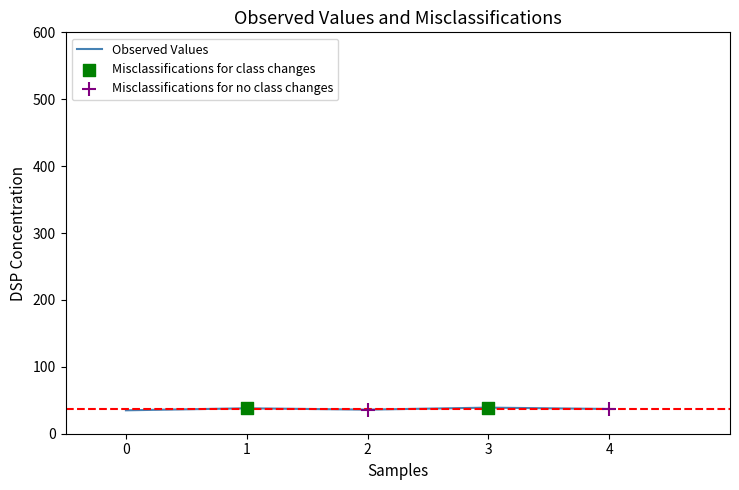

What is the ratio of the value at 0 to the value at 4?

0.9